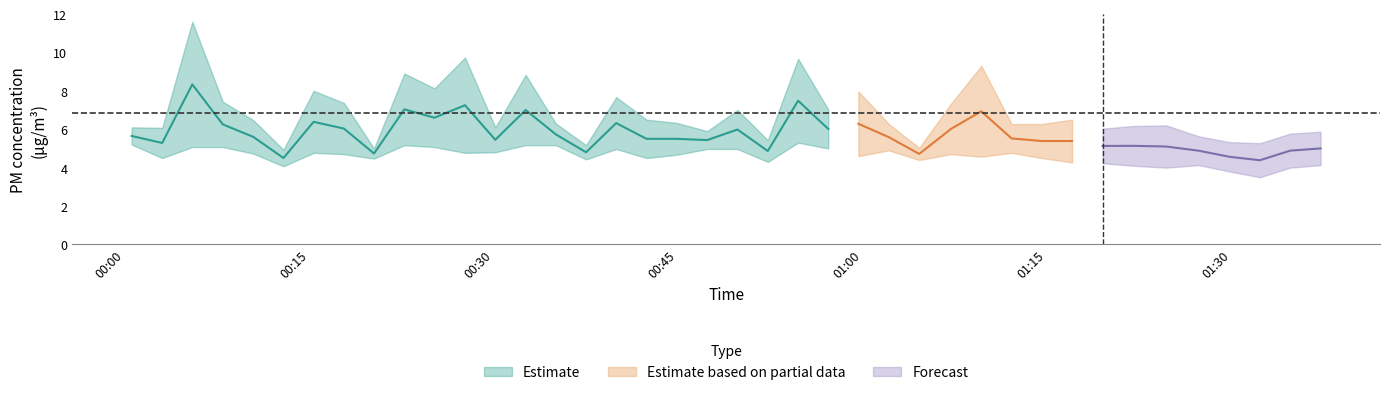

At how many categories does at least one series exceed 9?

4